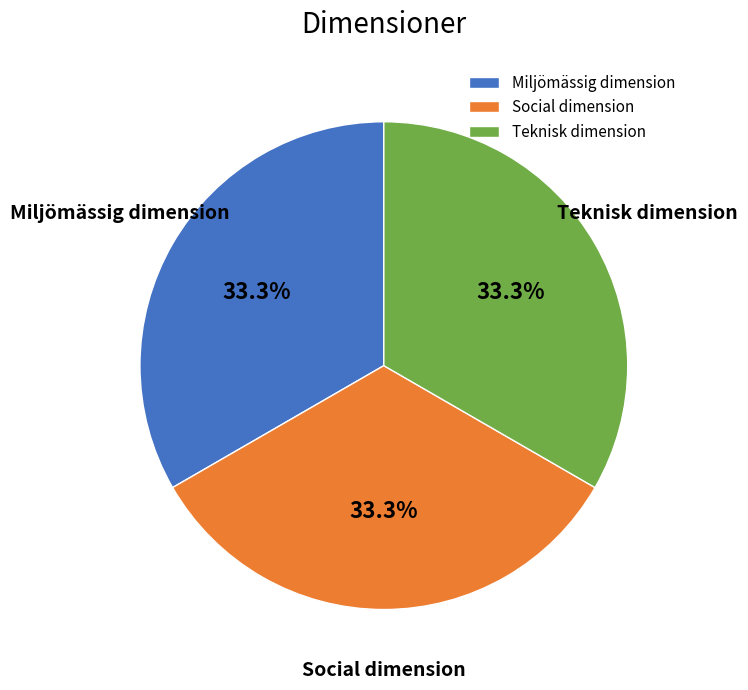

Does Teknisk dimension represent more than half of the total?

No